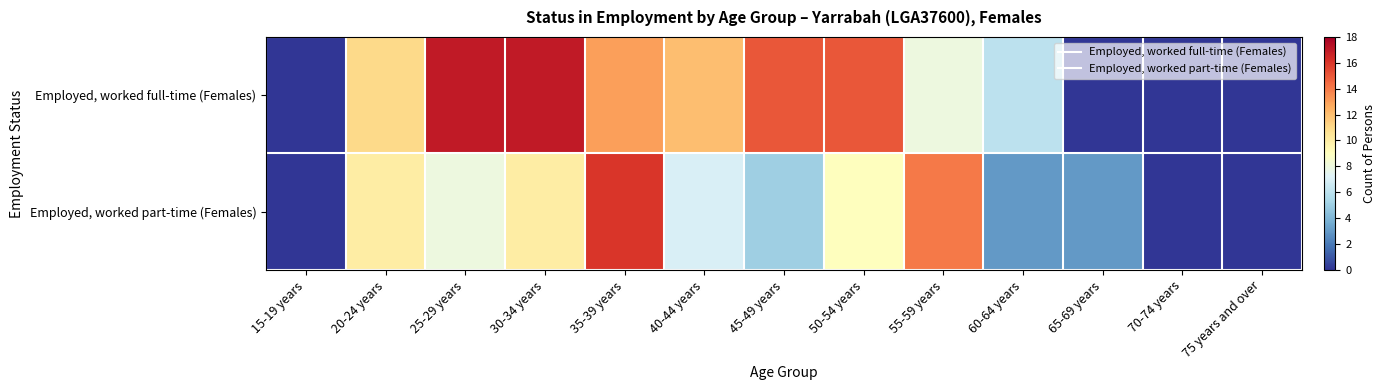

Which series has the widest spread of values?

Employed, worked full-time (Females)